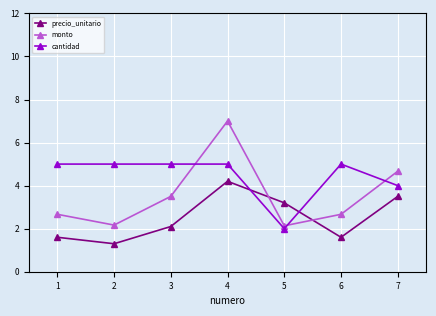

How many data points in precio_unitario are less than 2?

3